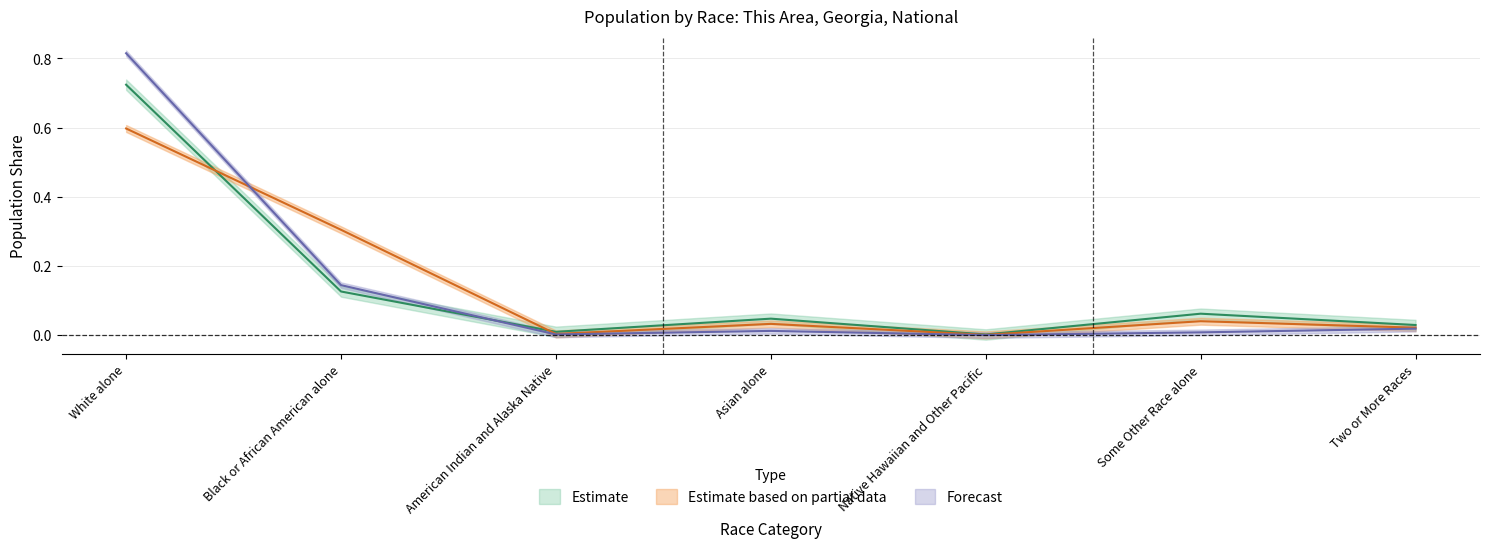

Is it true that This Area equals 0.0 at Two or More Races?

False